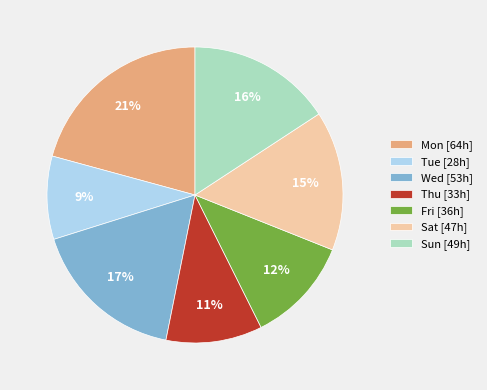

Do Thu [33h] and Sun [49h] together represent more than half of the pie?

No